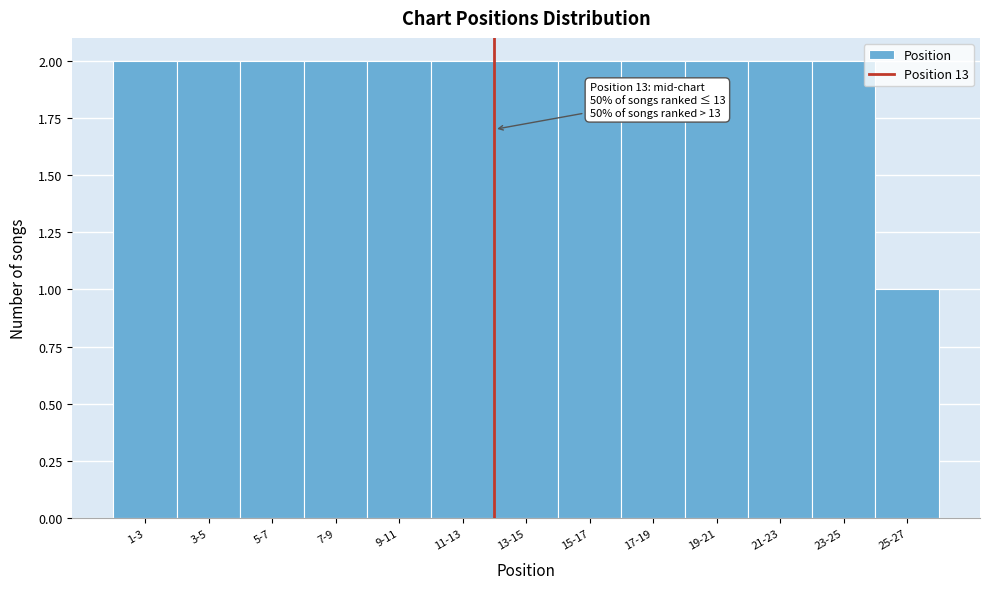

Reading right to left, what are all the values shown in this chart?

25-27=1	23-25=2	21-23=2	19-21=2	17-19=2	15-17=2	13-15=2	11-13=2	9-11=2	7-9=2	5-7=2	3-5=2	1-3=2